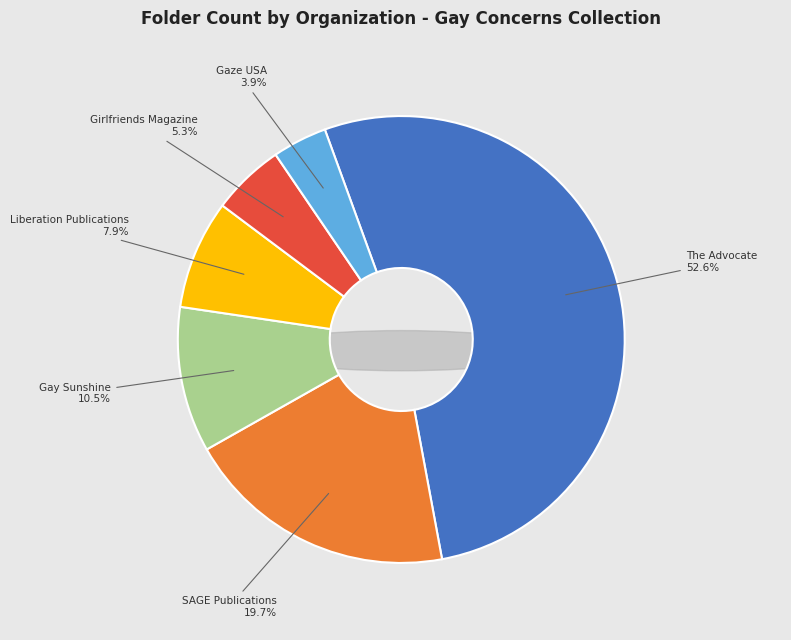

Which category accounts for the majority?

The Advocate